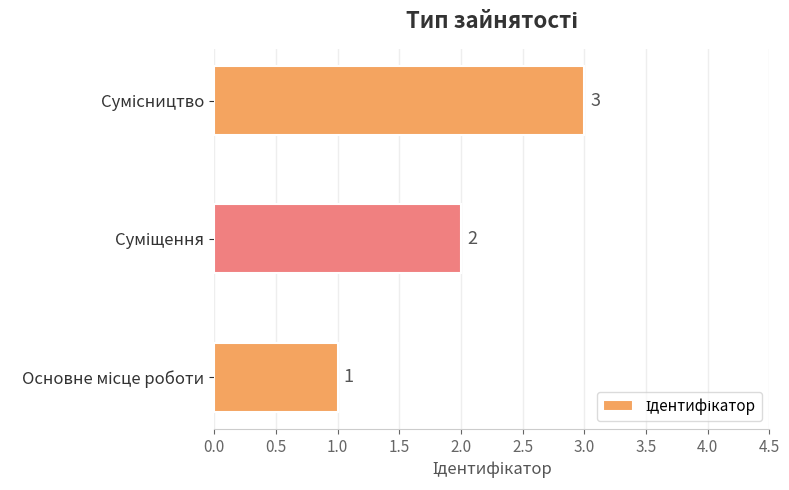

Count the values in the range 1 to 3.

3